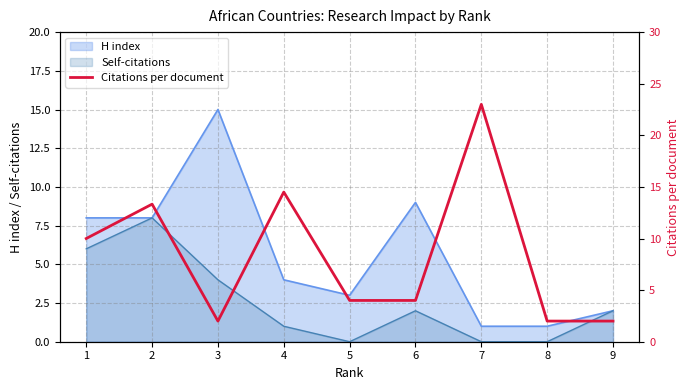

Is it true that the value at 7 is 15.0?

False